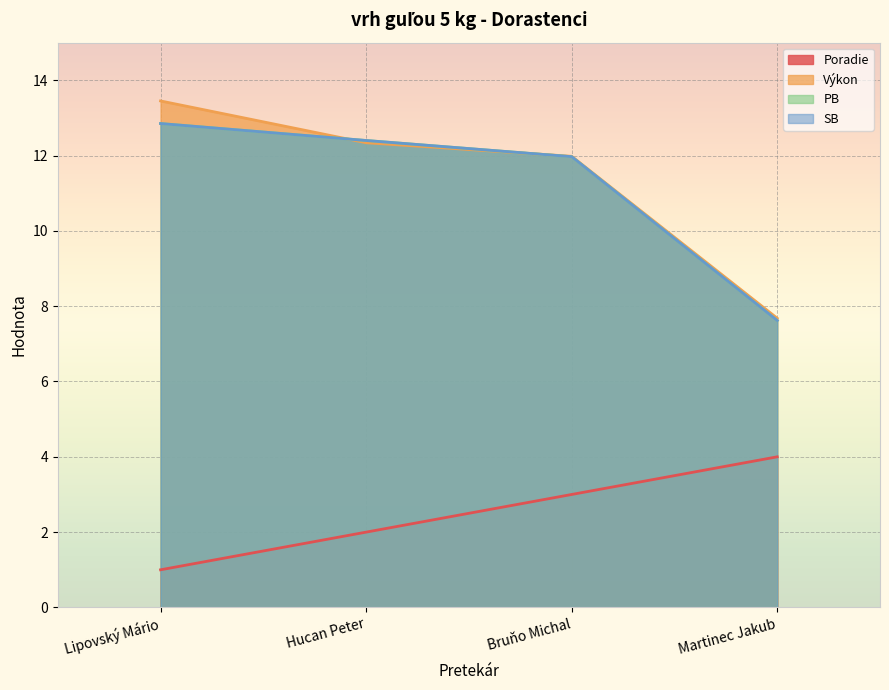

What position from the right is Hucan Peter?

3